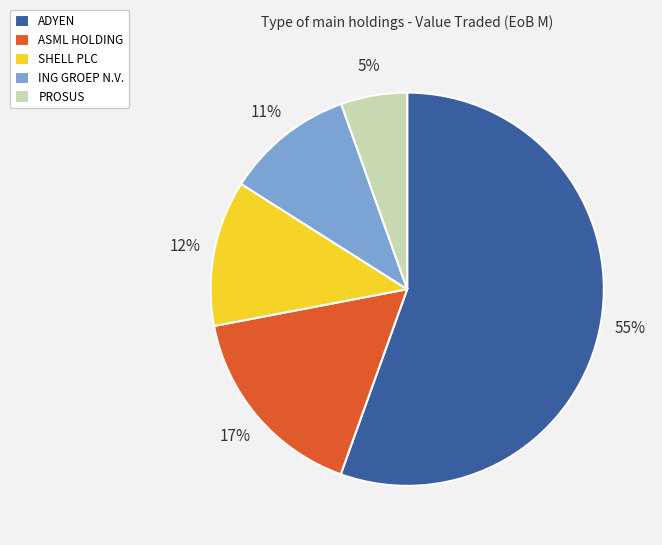

Is there any slice that represents more than half of the pie?

Yes